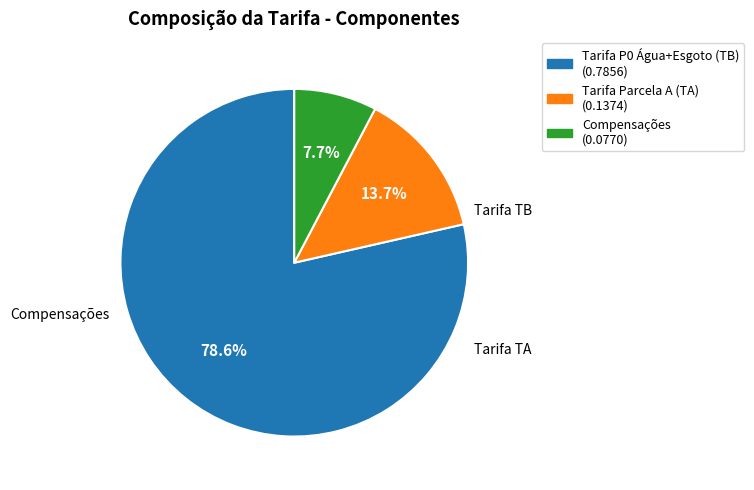

Is there a majority slice in this chart?

Yes